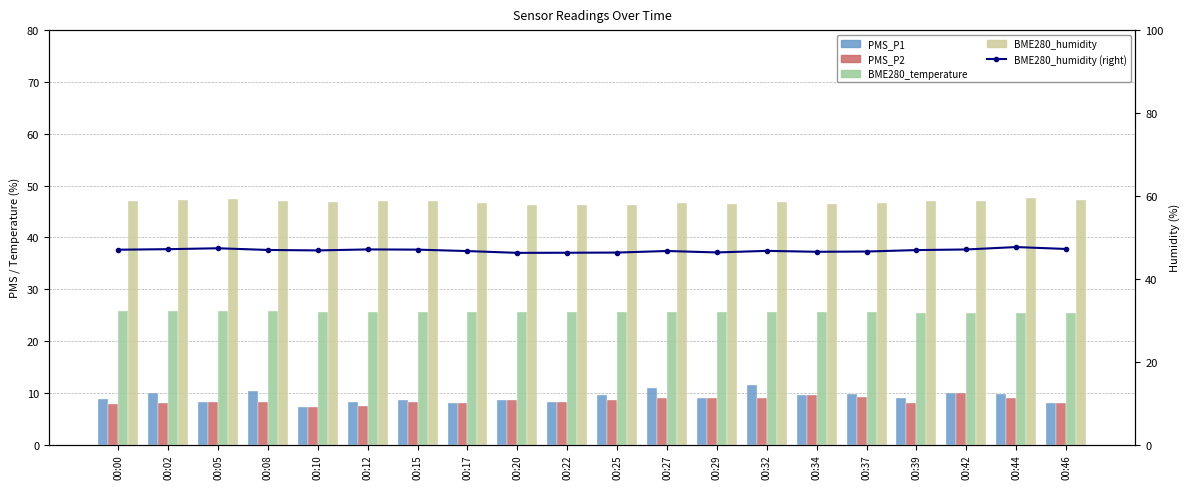

Between 00:00 and 00:27, which is larger?

00:27